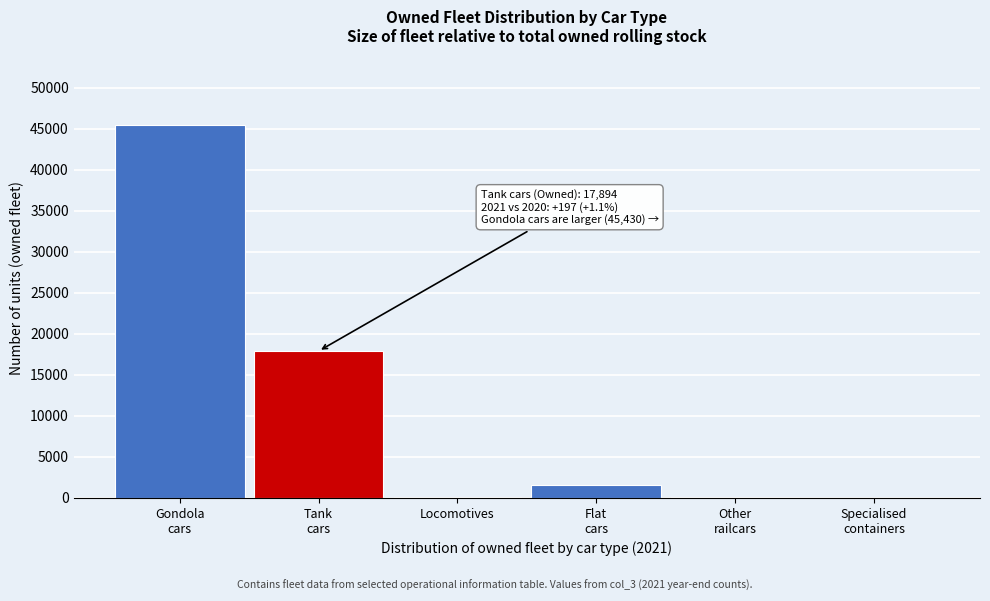

What is the sum of all values?

65067